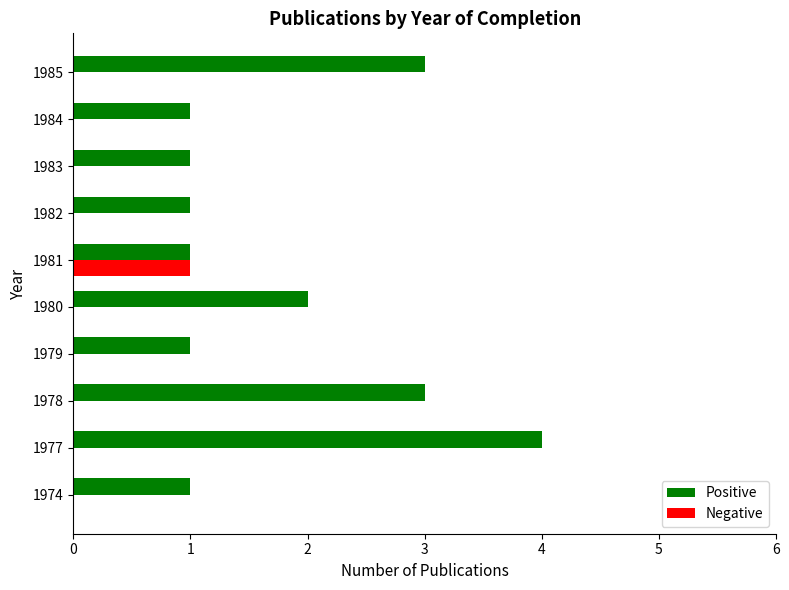

Between 1978 and 1979, which series saw the biggest shift?

Positive